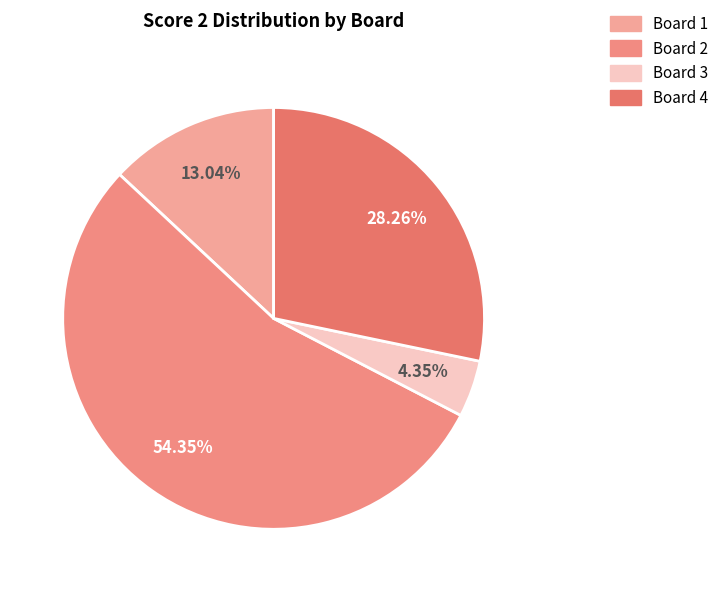

To the nearest percent, what portion does Board 1 represent?

13%